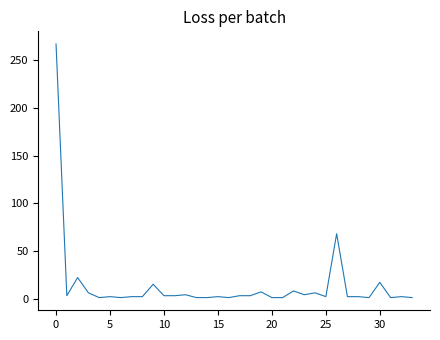

What is the difference between the maximum and minimum values?

266